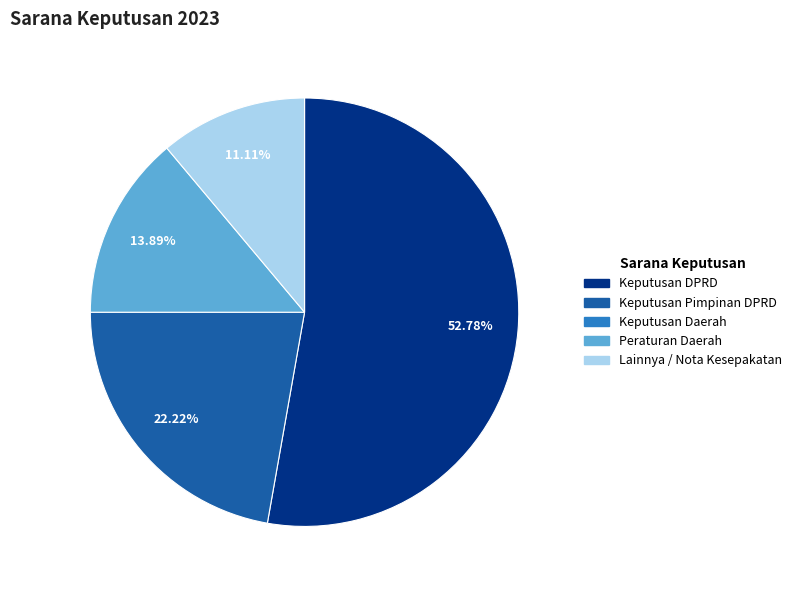

Does any single category account for the majority?

Yes